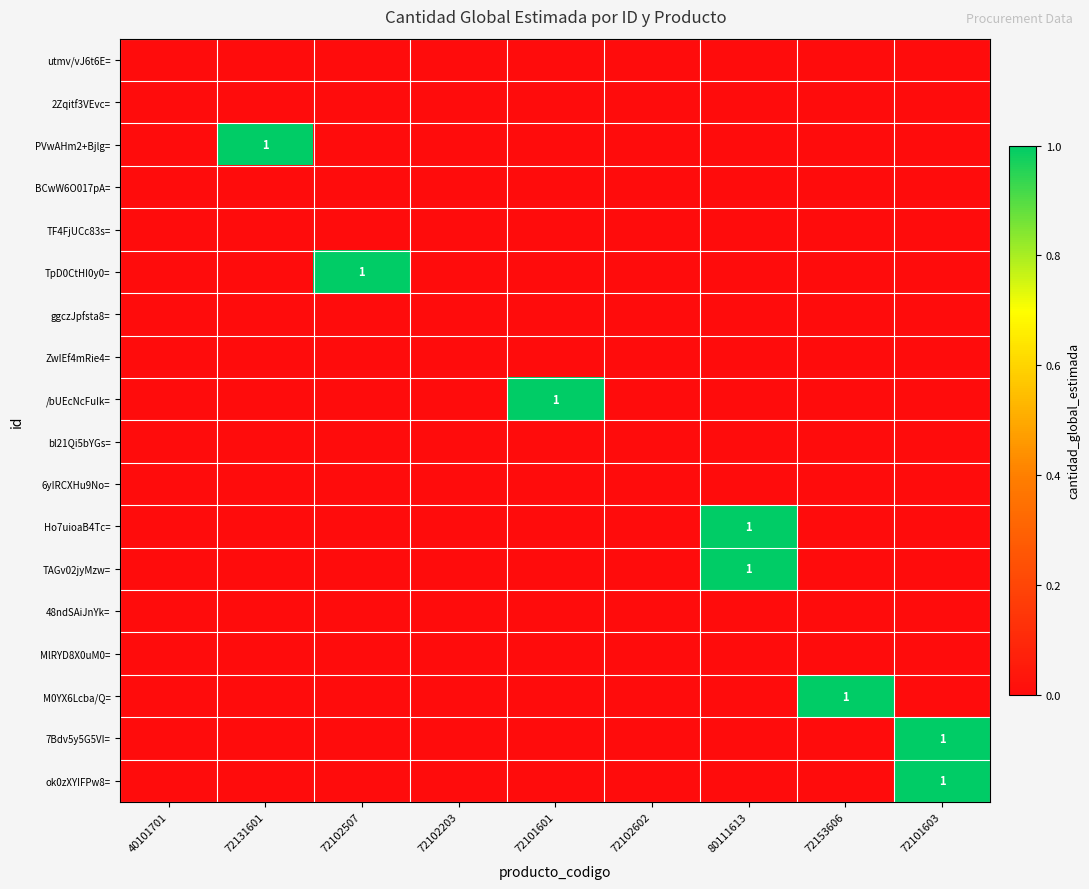

The M0YX6Lcba/Q= series shows 1 at 72153606. True or false?

True